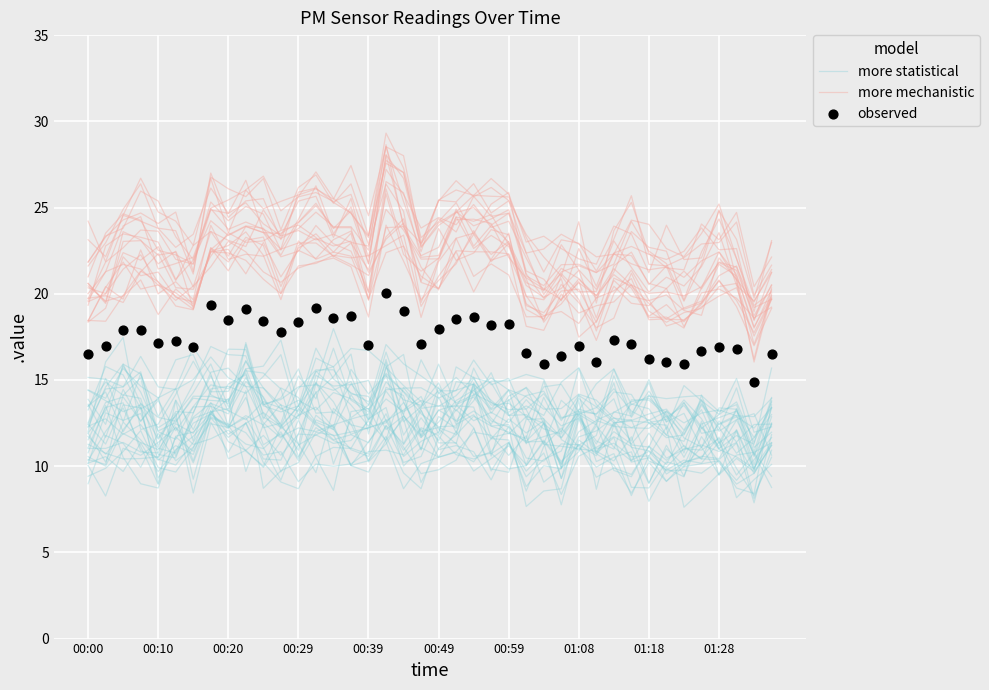

Which series has the largest Y range (max minus min)?

more mechanistic